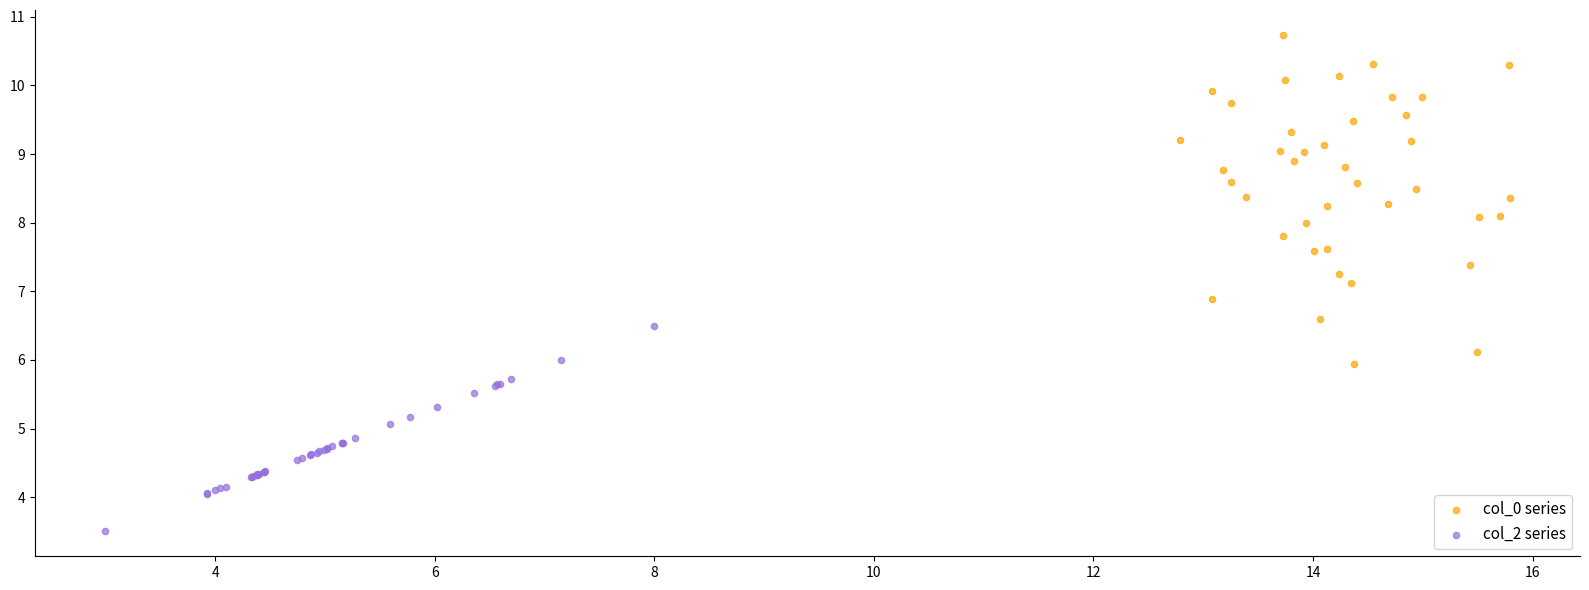

Which series reaches the minimum Y coordinate?

col_2 series